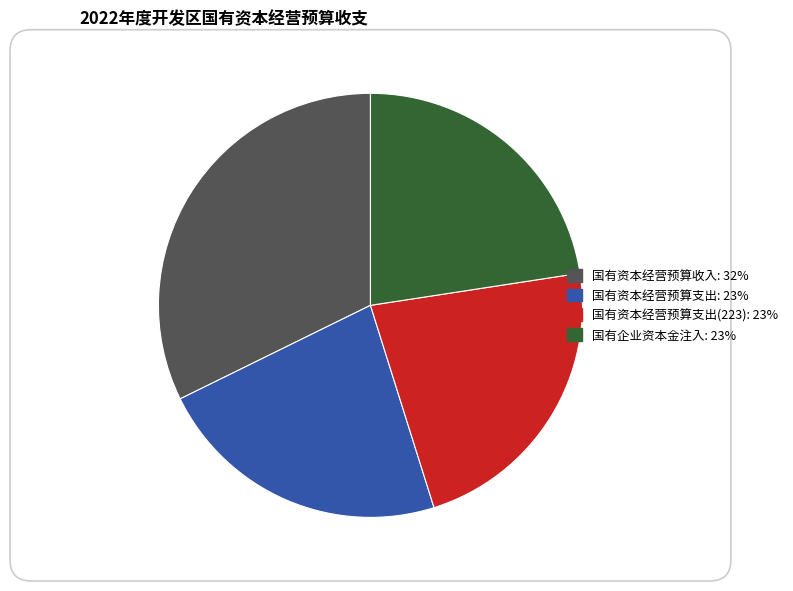

Is there any slice that represents more than half of the pie?

No